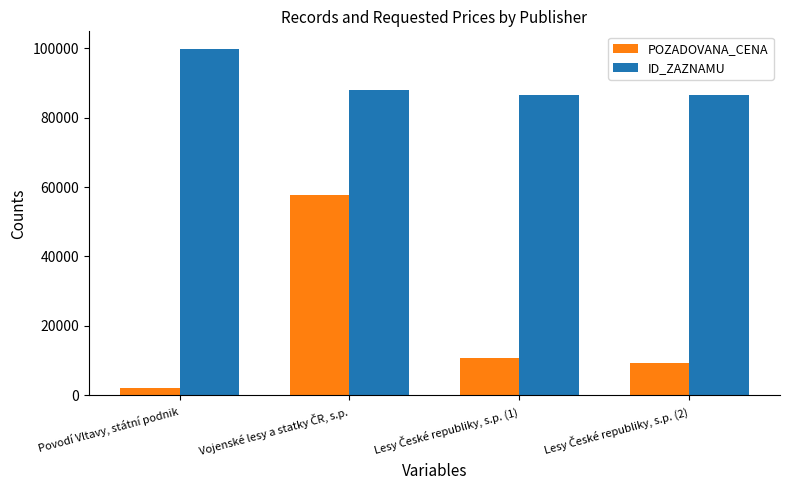

What is the greatest value displayed?

99839